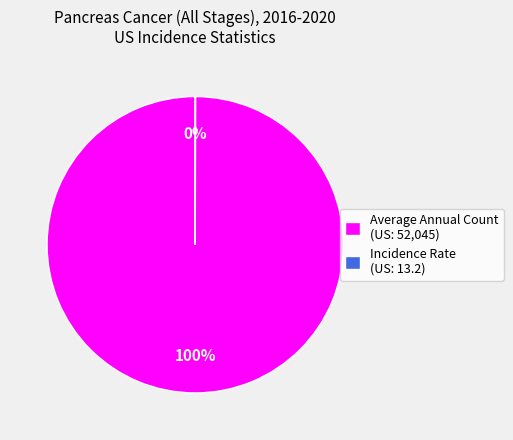

Is it true that Average Annual Count (US: 52,045) is 100% of the pie?

True